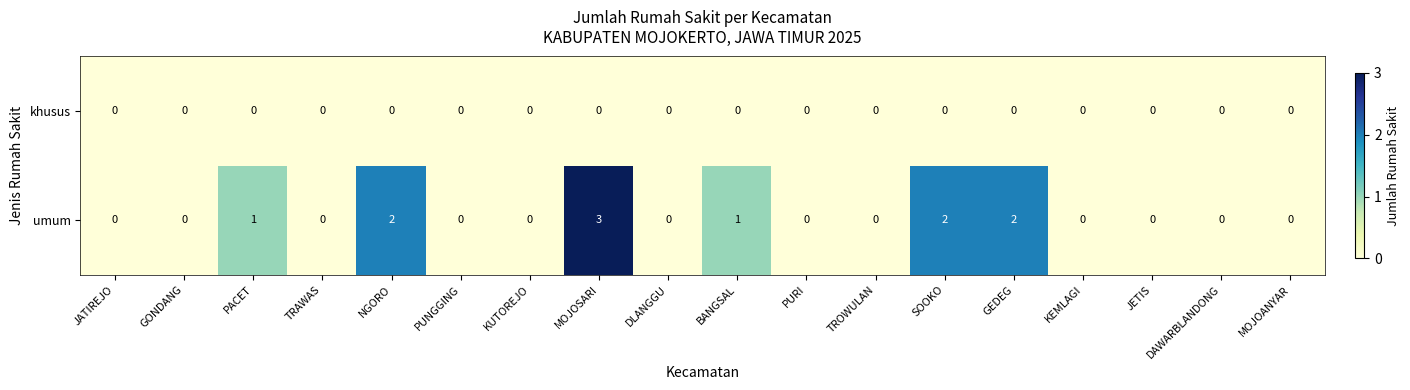

Which series has the largest total across all categories?

umum